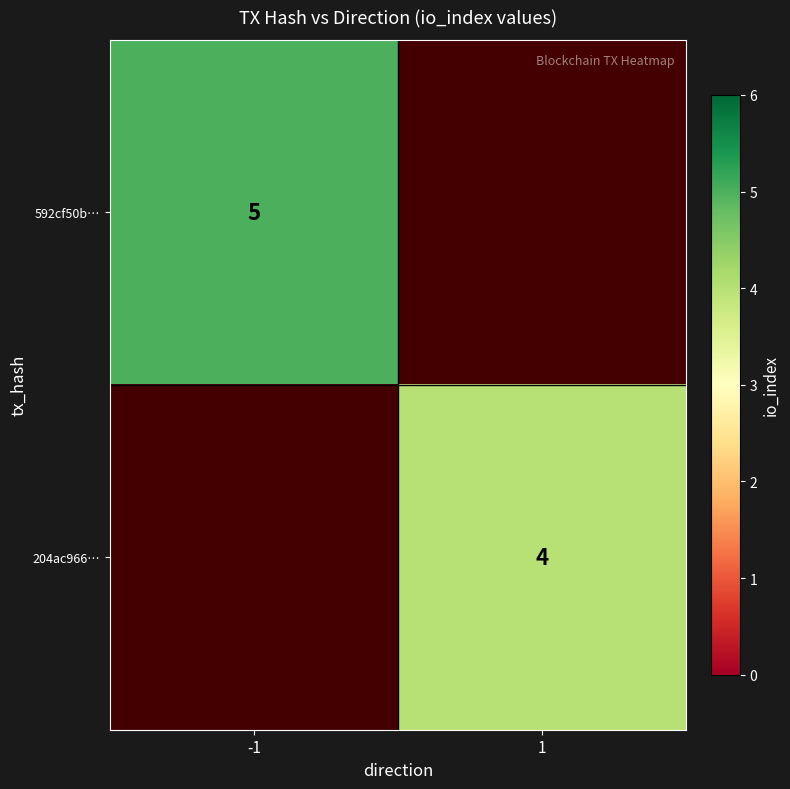

How many distinct data groups are displayed?

2